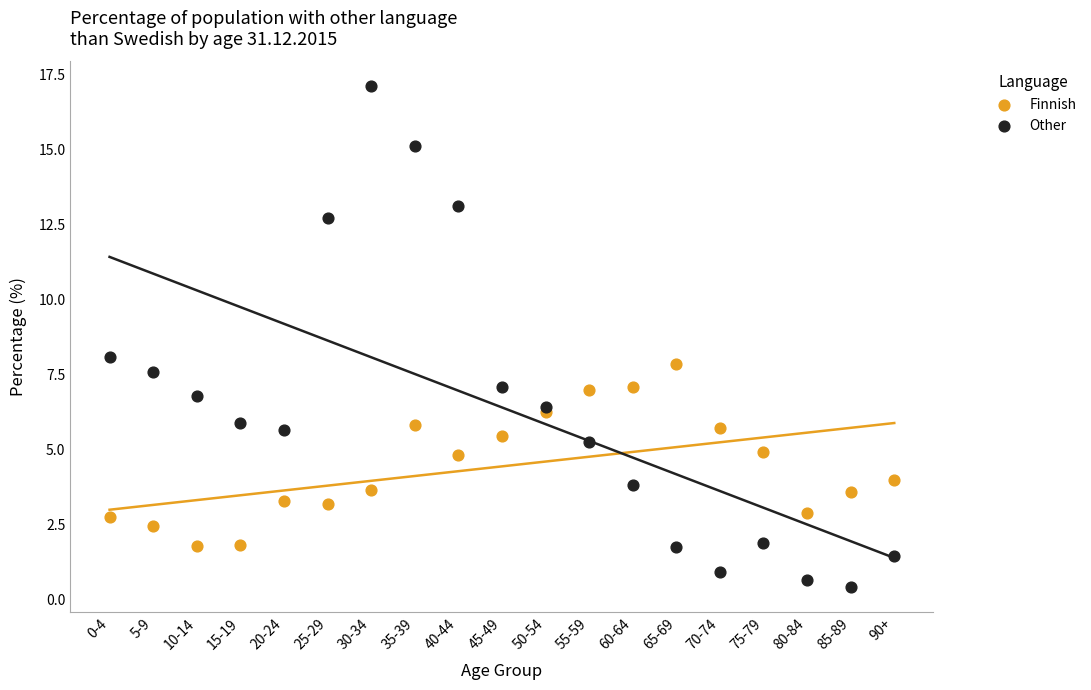

Which series has the widest spread of Y values?

Other